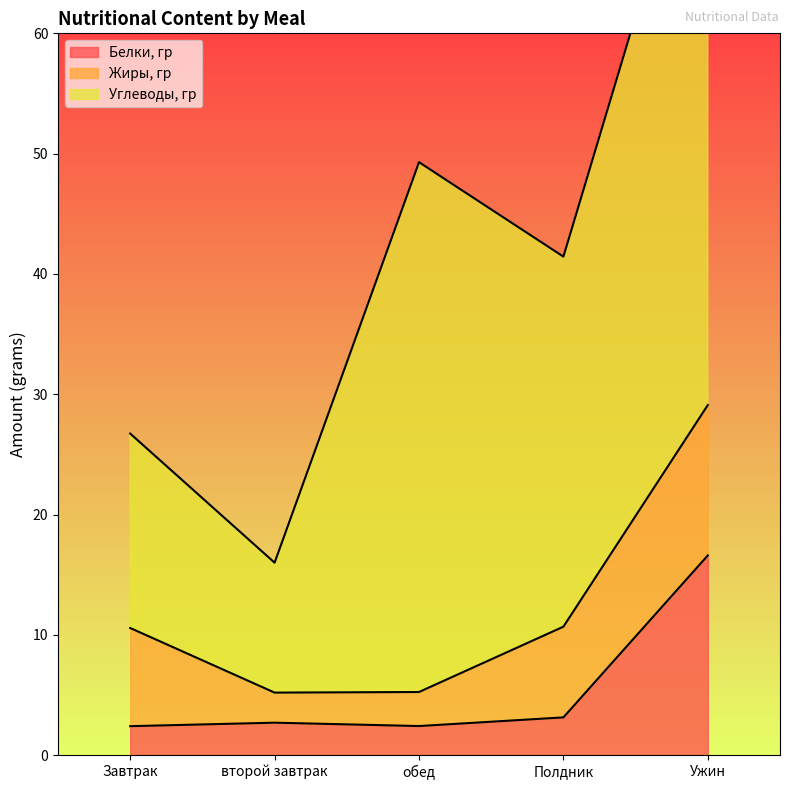

Where is Жиры, гр nearest to the value 7?

Полдник